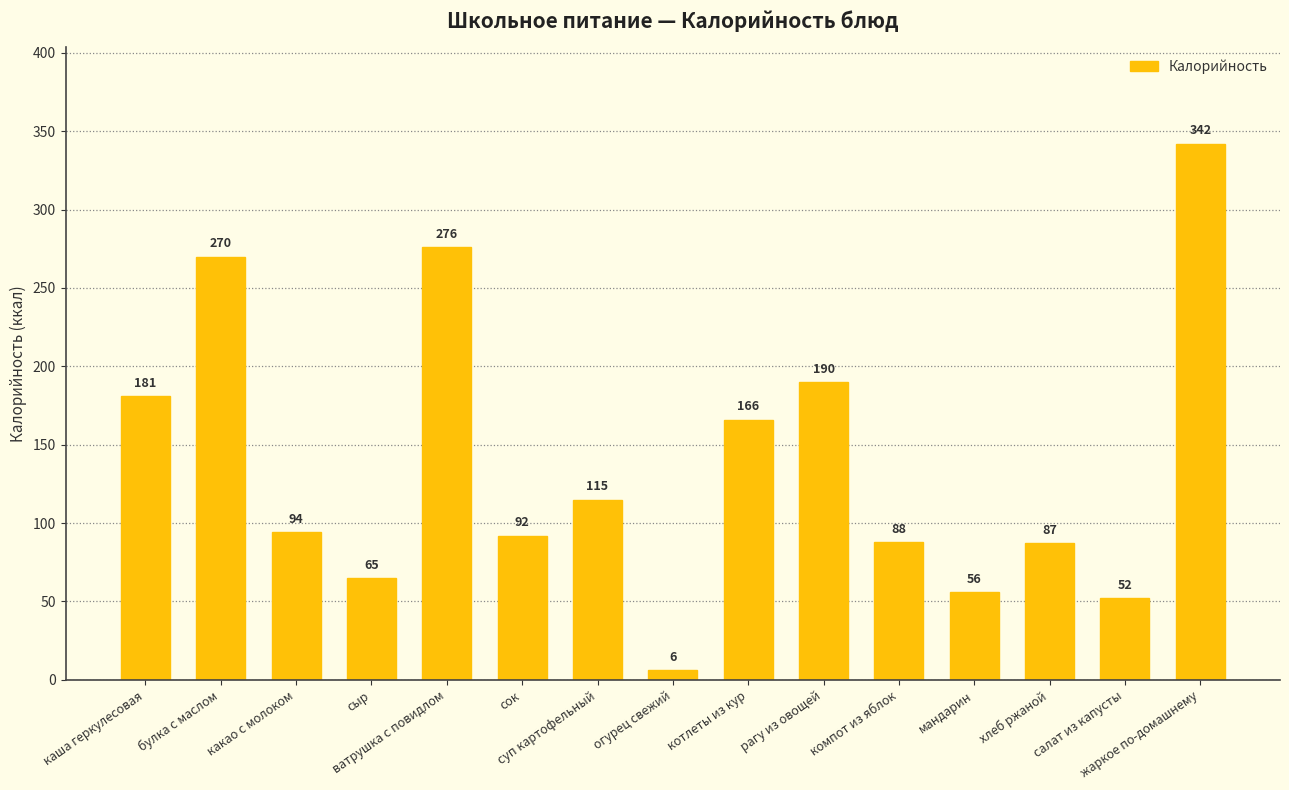

What is the difference between the maximum and minimum values?

336